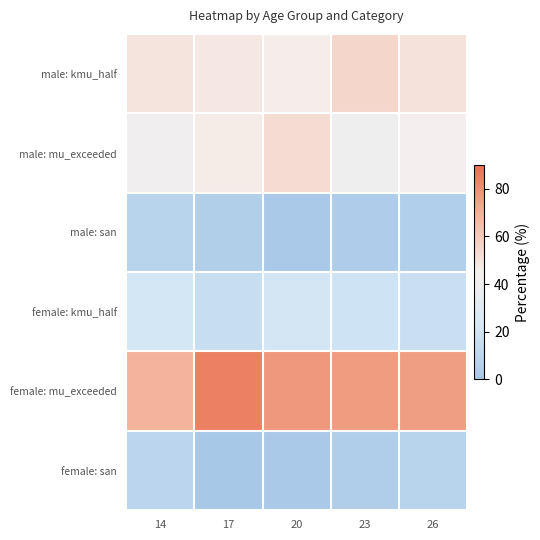

Reading right to left, transcribe all the data shown in this chart.

male: kmu_half: 26=50.3	23=55.0	20=45.9	17=48.0	14=49.7
male: mu_exceeded: 26=44.9	23=41.4	20=53.0	17=46.9	14=42.1
male: san: 26=4.8	23=3.6	20=1.1	17=5.0	14=8.2
female: kmu_half: 26=16.6	23=19.3	20=21.7	17=15.6	14=22.1
female: mu_exceeded: 26=75.4	23=76.1	20=77.2	17=84.4	14=68.7
female: san: 26=8.1	23=4.5	20=1.1	17=0.0	14=9.2